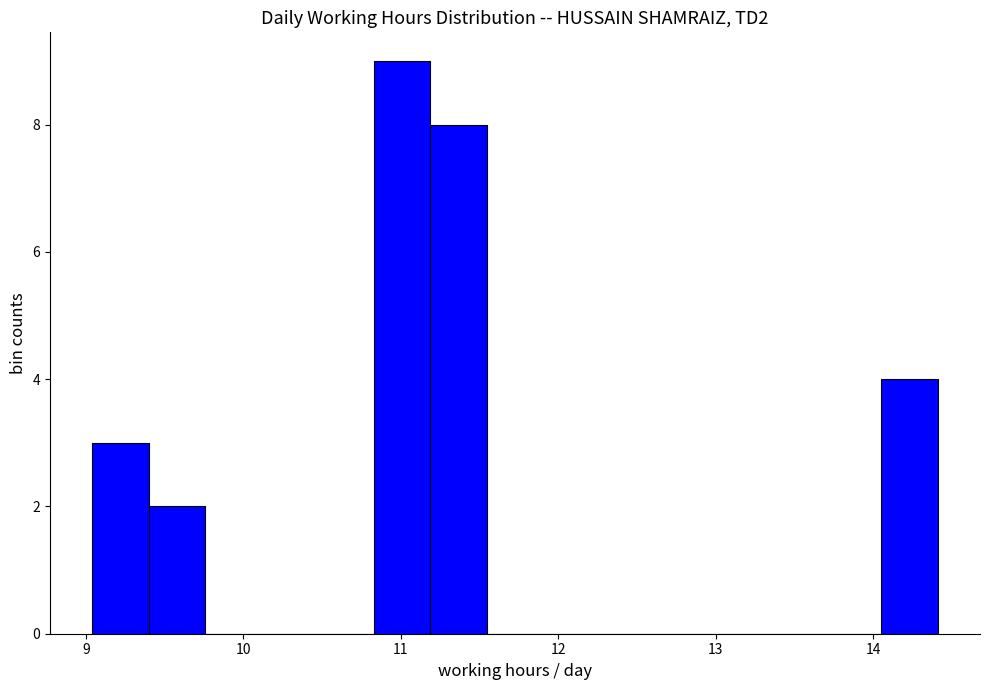

Read against the x-axis, roughly where is the centre of the tallest bar?

11.0